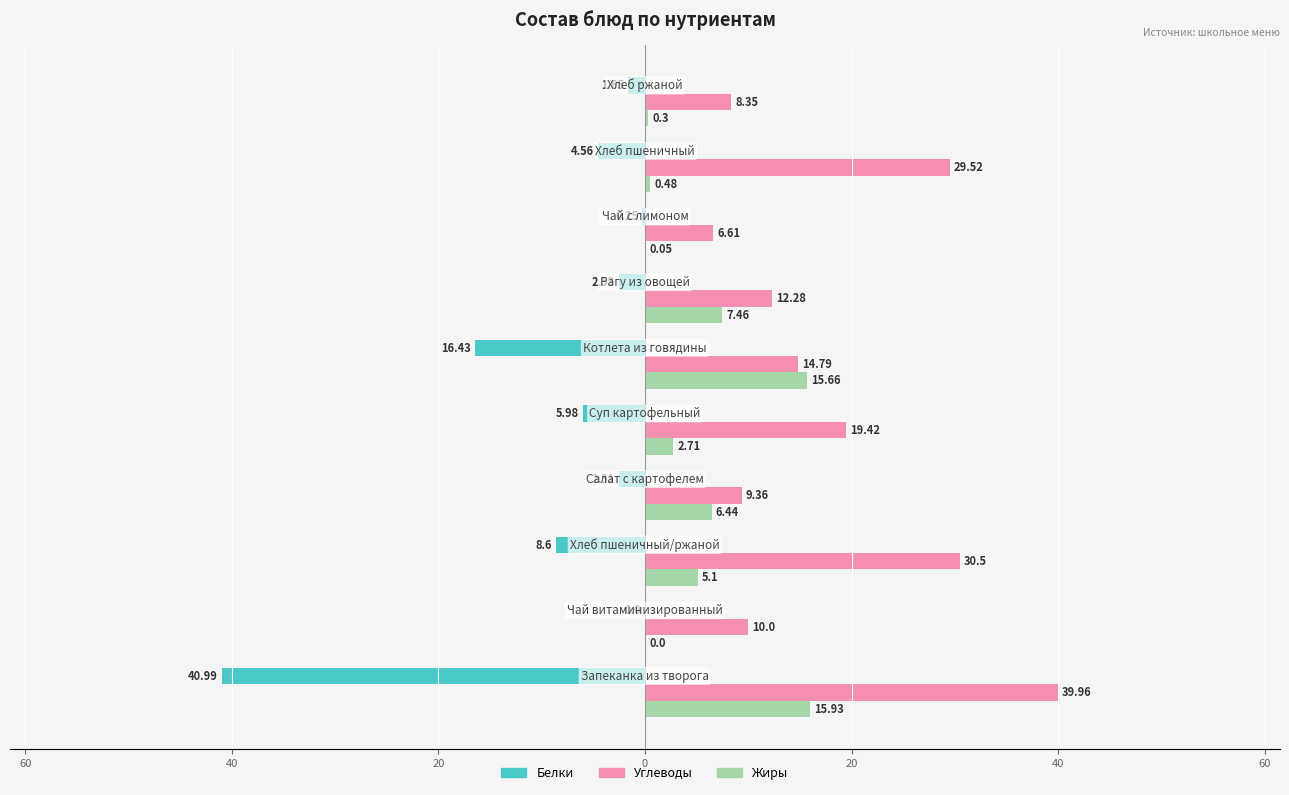

What are all the series names shown in the legend?

Белки, Углеводы, Жиры